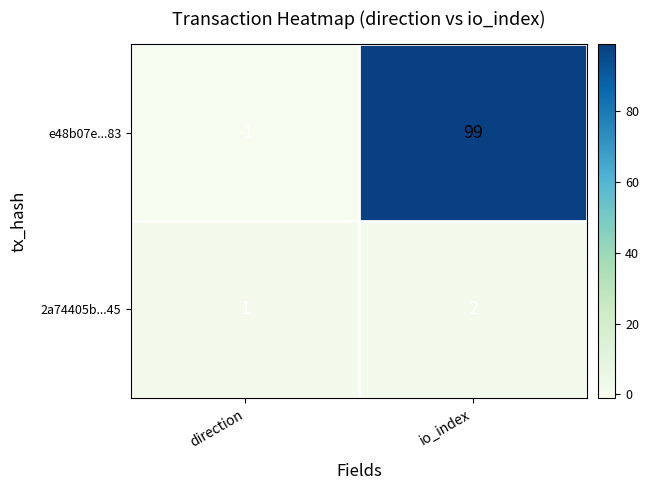

Reading right to left, extract all data points from this chart.

e48b07e...83: 99	-1
2a74405b...45: 2	1